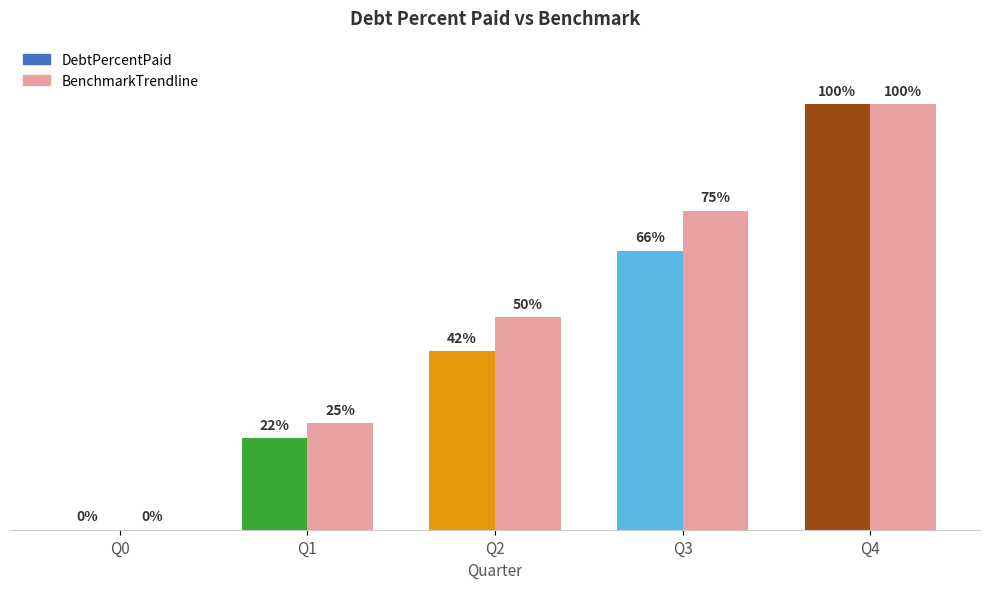

At which label does the data first exceed 50?

Q3